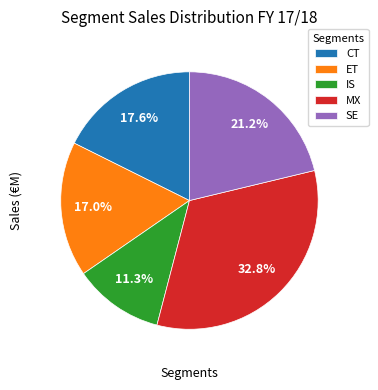

Count the number of slices in the pie.

5